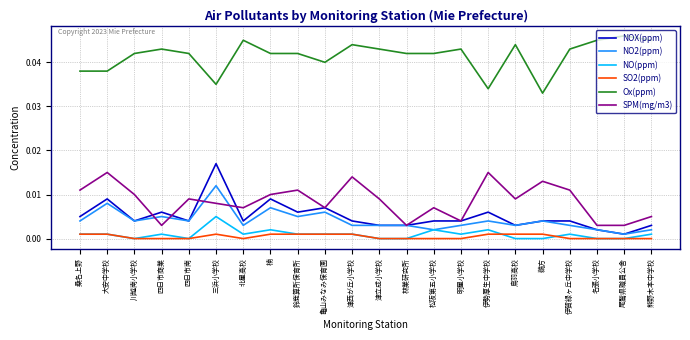

At which label is Ox(ppm) closest to 0?

鵜方